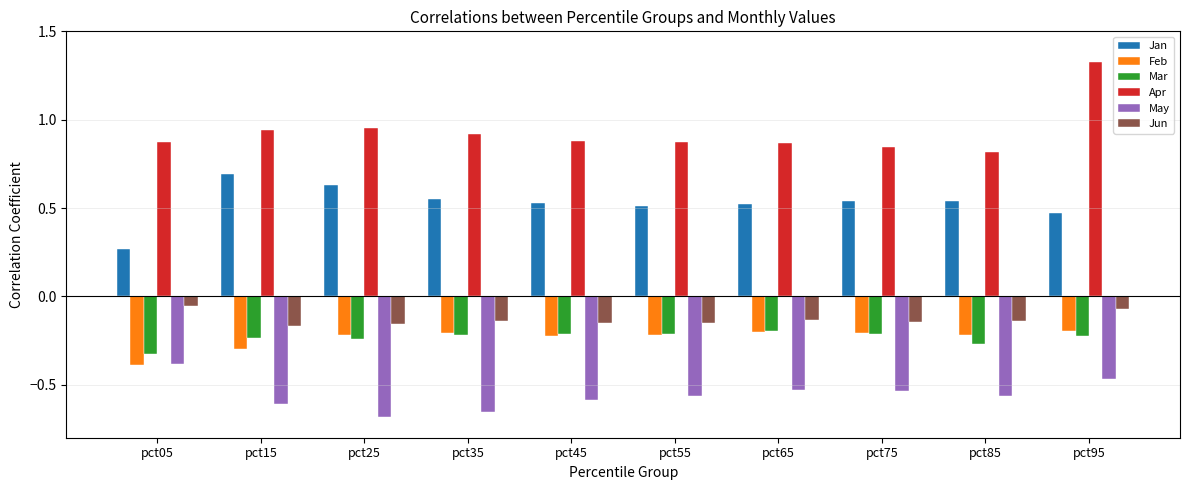

Which series changed the most between pct55 and pct95?

Apr